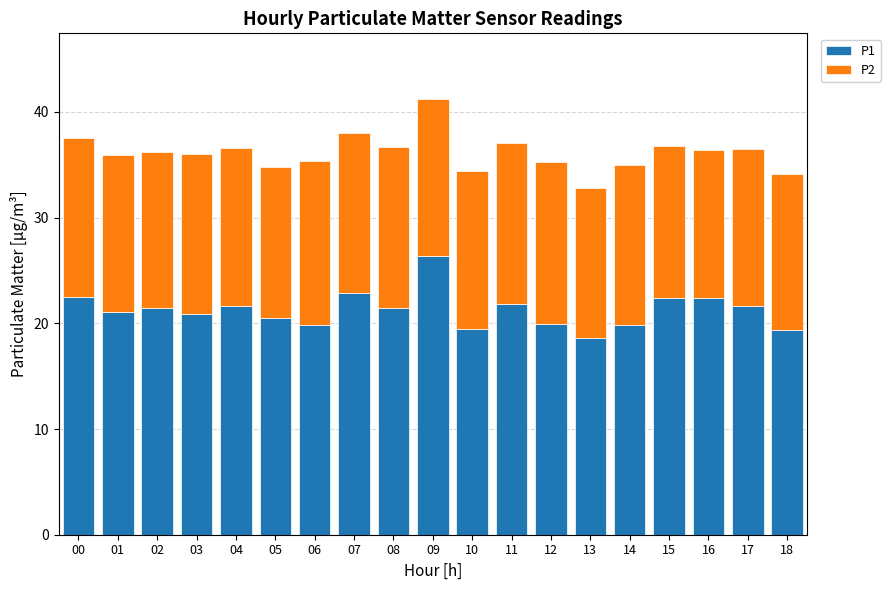

The value of P1 at 16 is 12.5. True or false?

False